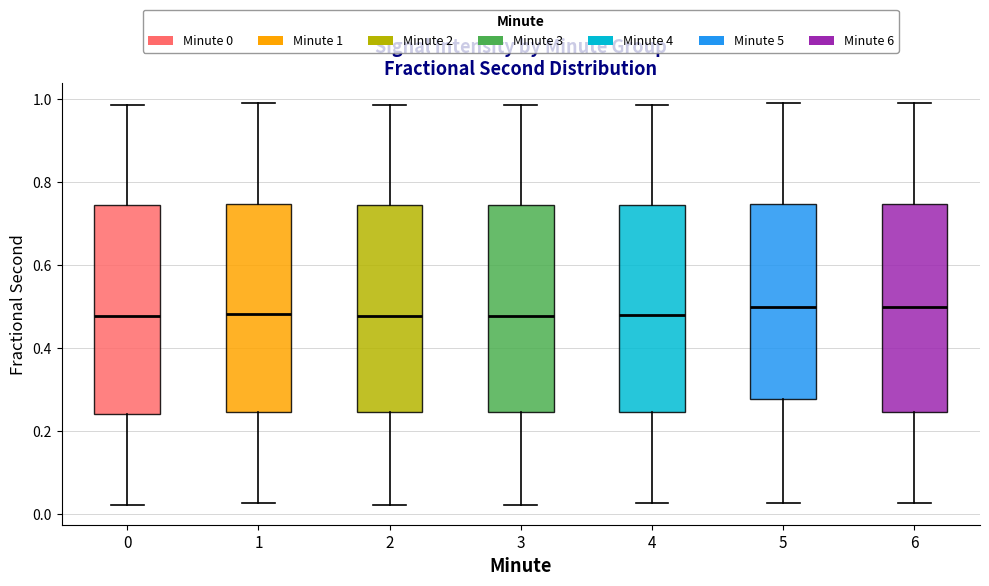

Reading left to right, transcribe this box plot: for each box, give where its median line is, the range the box spans, and where its two whiskers end, as read against the y-axis. The values are not printed on the chart, so give them approximately, as read against the axis.

0: median 0.48, box 0.24 to 0.74, whiskers 0.02 to 0.98
1: median 0.48, box 0.24 to 0.74, whiskers 0.02 to 1.00
2: median 0.48, box 0.24 to 0.74, whiskers 0.02 to 0.98
3: median 0.48, box 0.24 to 0.74, whiskers 0.02 to 0.98
4: median 0.48, box 0.24 to 0.74, whiskers 0.02 to 0.98
5: median 0.50, box 0.28 to 0.74, whiskers 0.02 to 1.00
6: median 0.50, box 0.24 to 0.74, whiskers 0.02 to 1.00